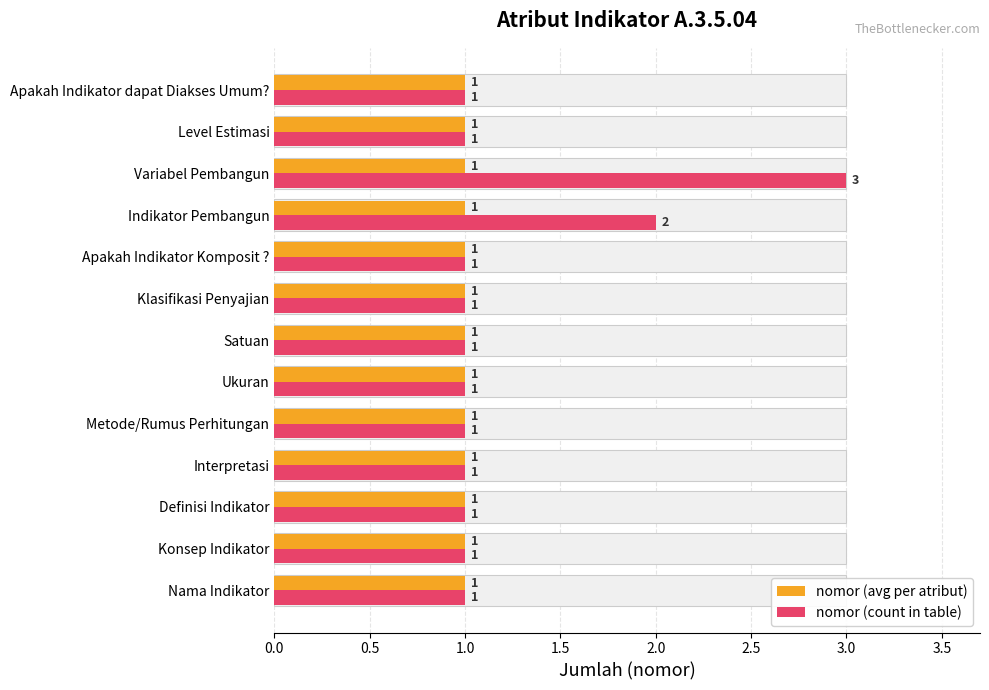

How many bars are there in each group?

2